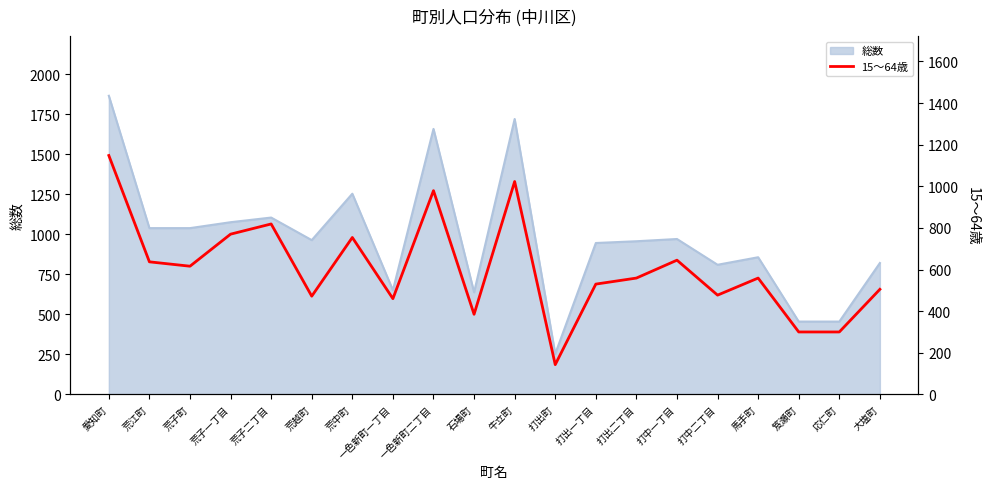

How many lines are shown in the chart?

1